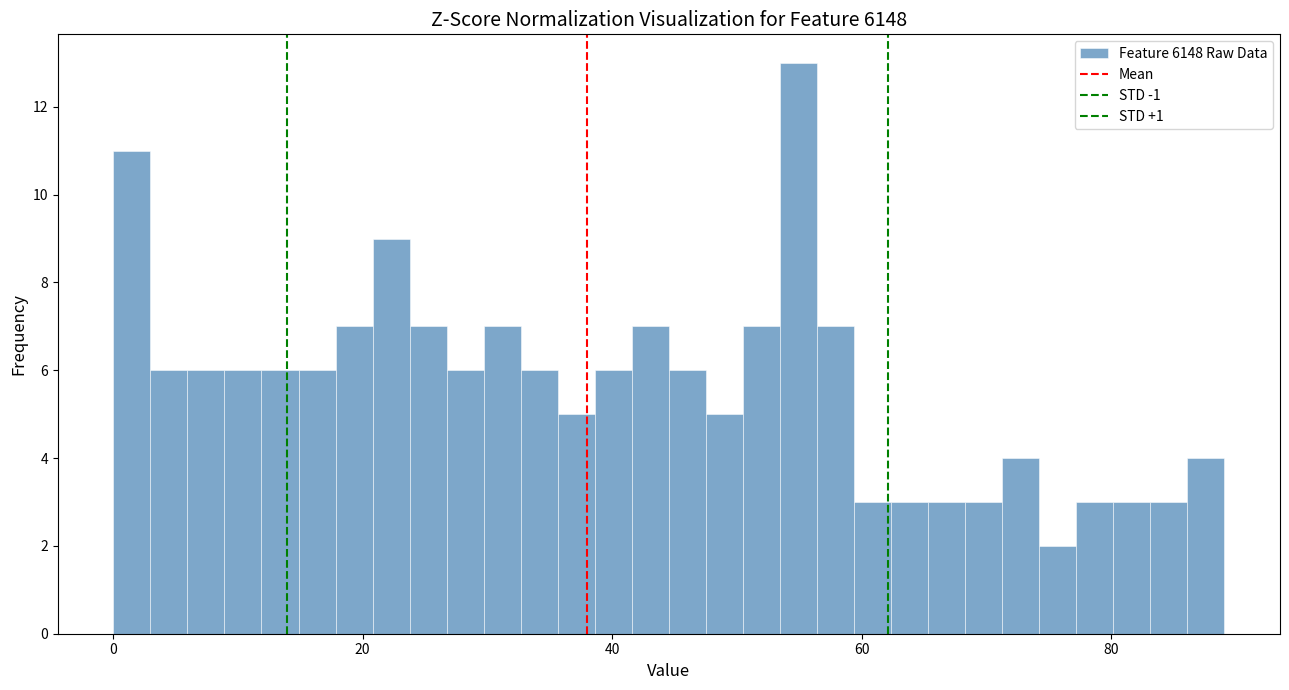

Around what value on the x-axis is the tallest bar? Give the approximate position of its centre, as read against the axis.

54